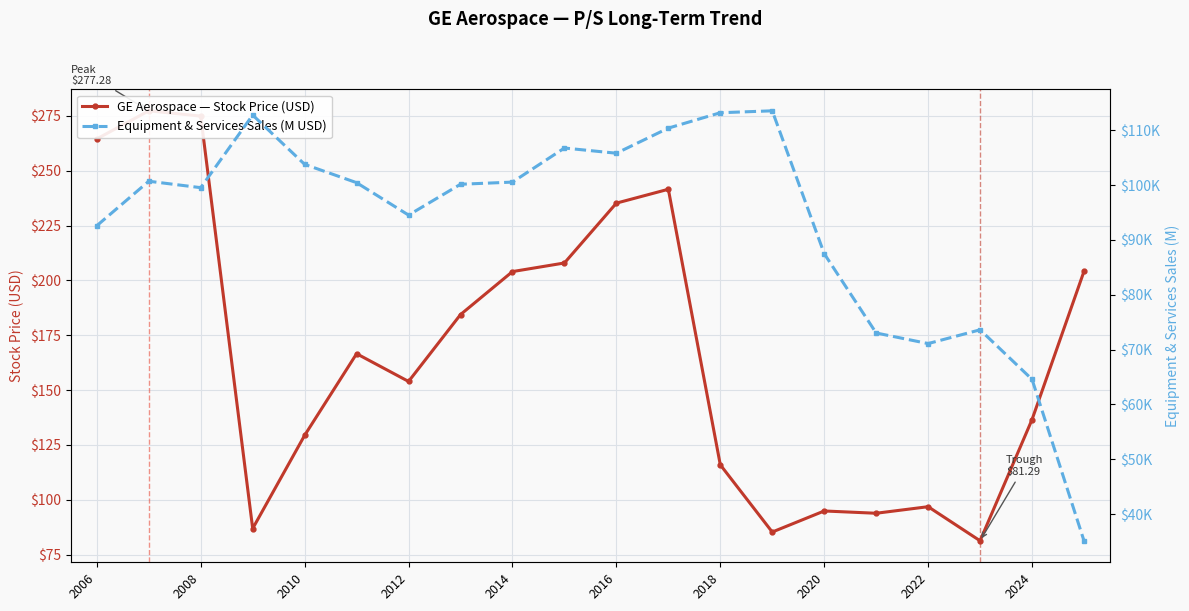

In Equipment & Services Sales (M USD), how many points are lower than both neighbors (excluding endpoints)?

4